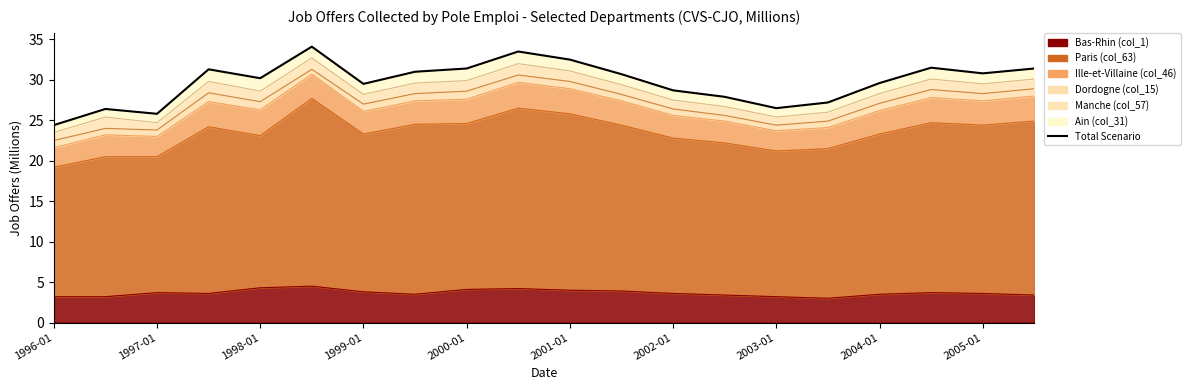

What is the value of the 13th point from the left?

28.7